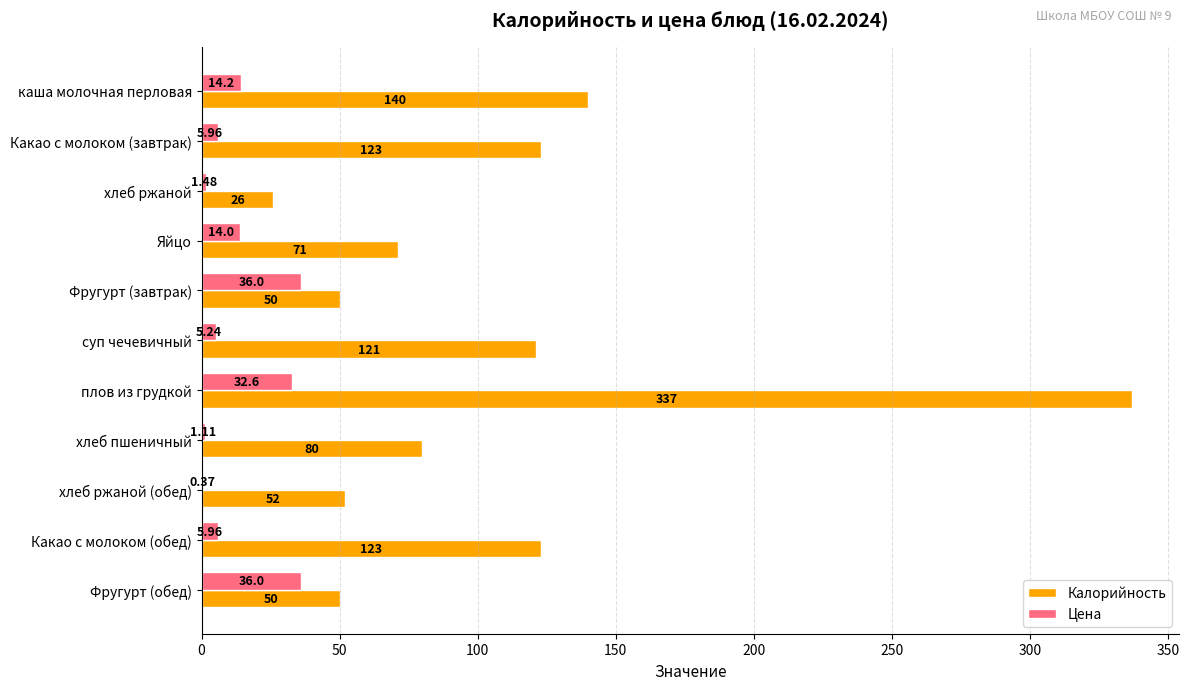

Between Какао с молоком (завтрак) and хлеб пшеничный, which series saw the biggest shift?

Калорийность